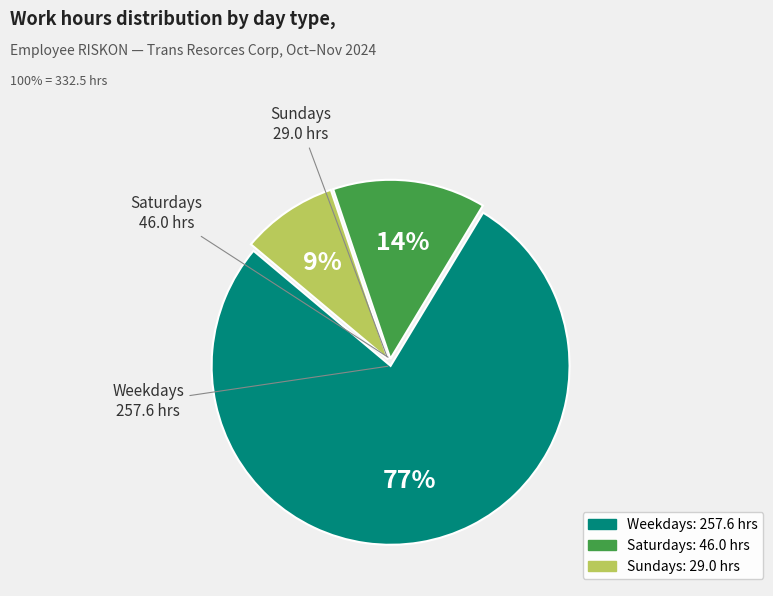

Is there a majority slice in this chart?

Yes